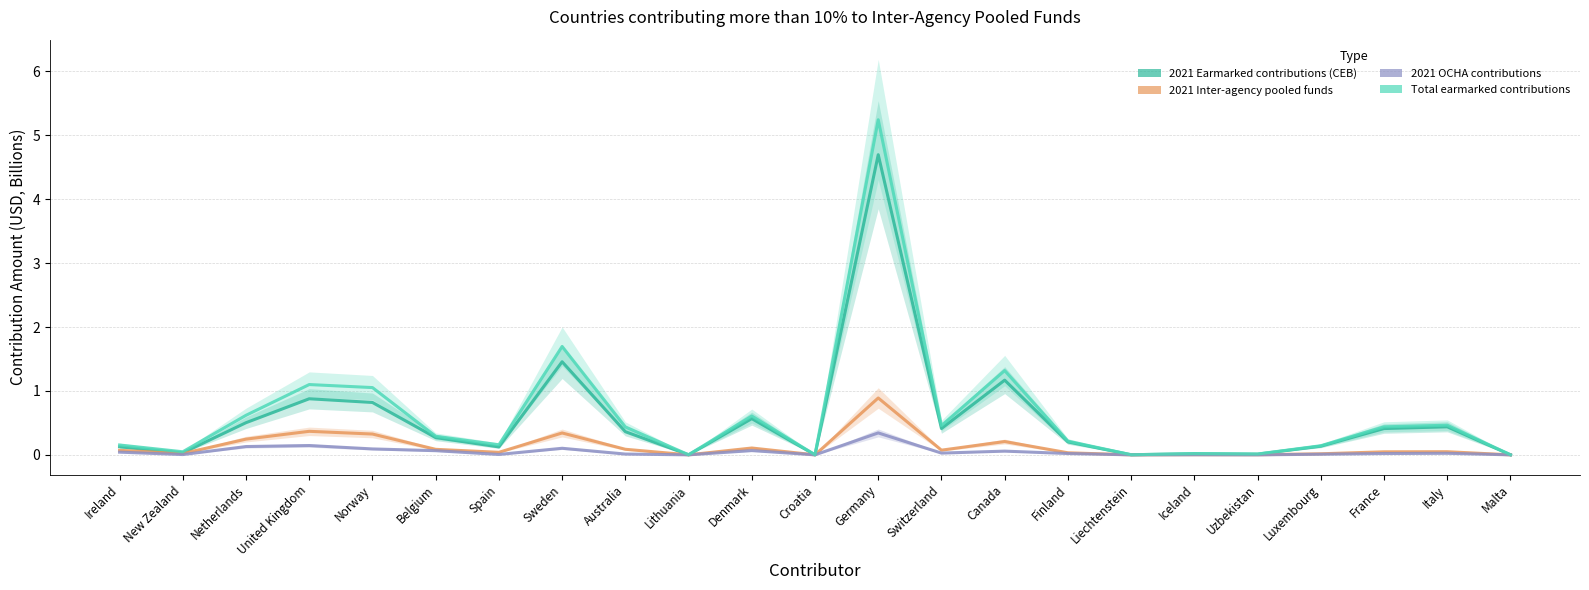

Which category has the highest value in the Total earmarked contributions series?

Germany